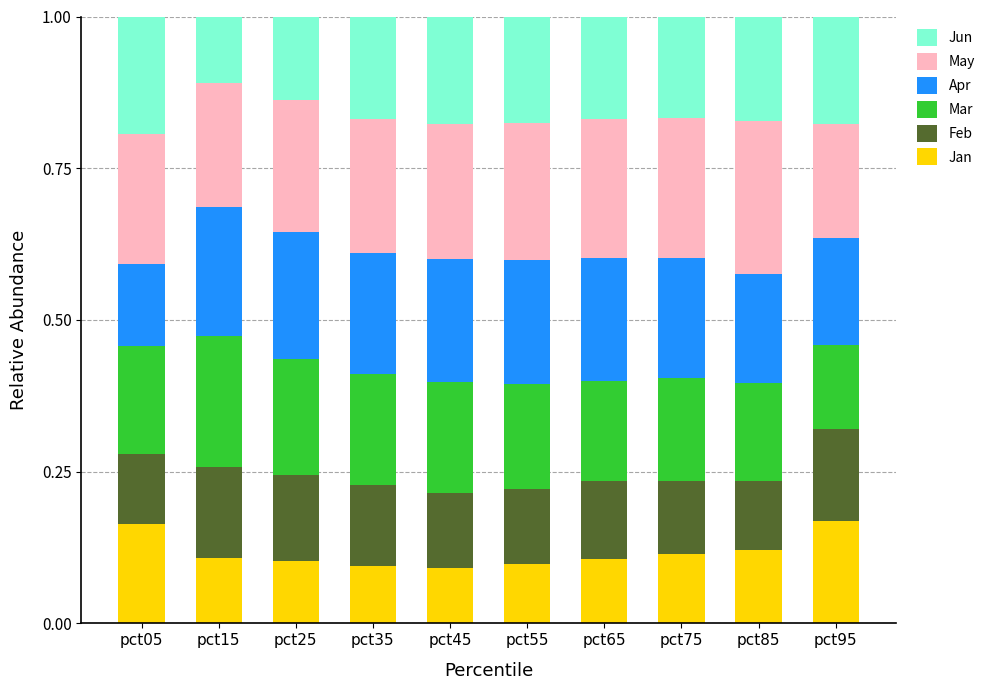

Count the number of categories in the chart.

10